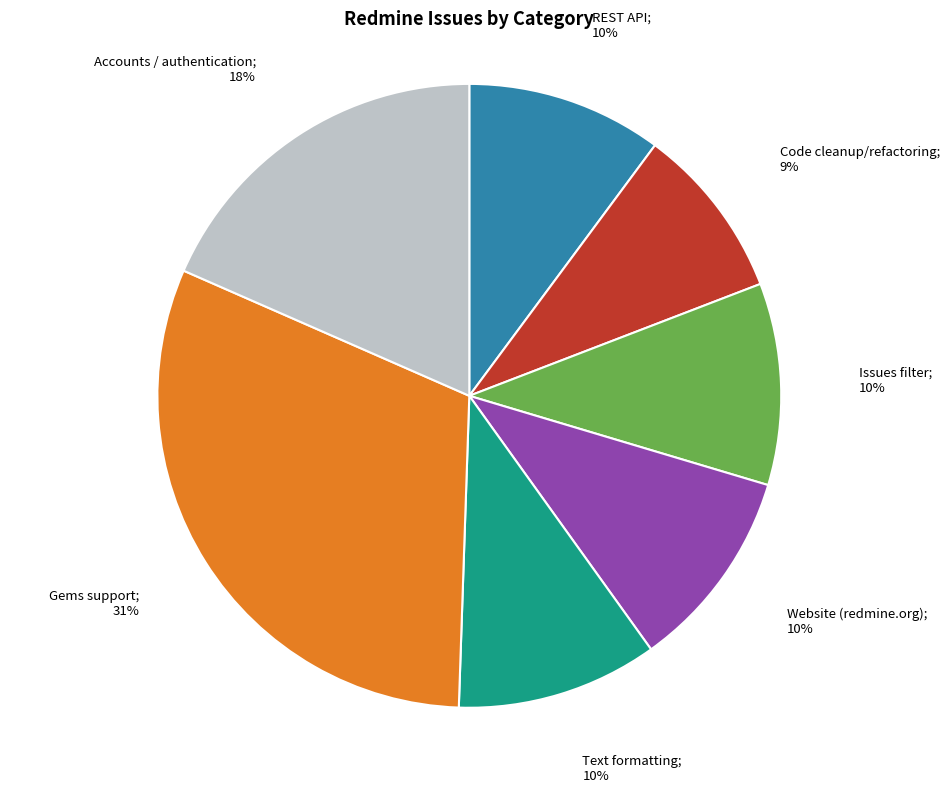

To the nearest percent, what is the difference between the largest and smallest slice percentages?

22%